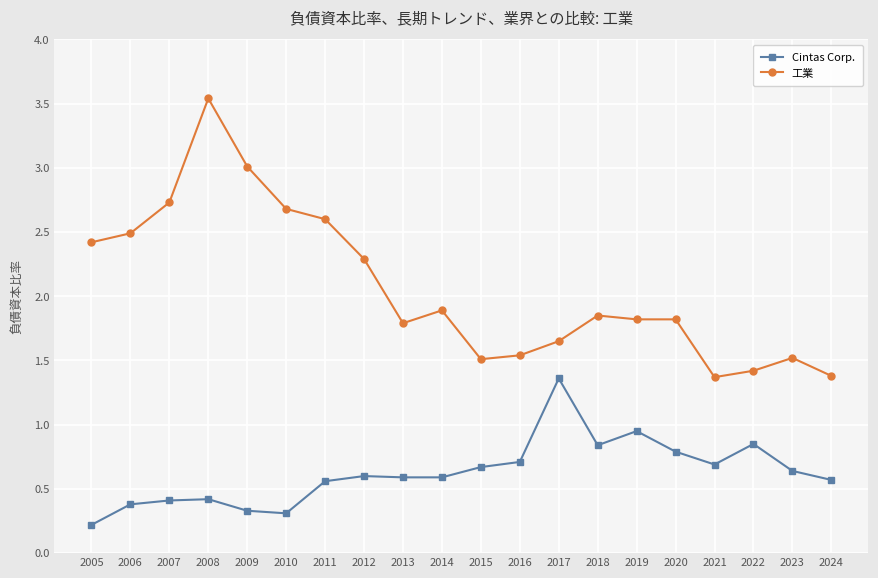

What is the difference between the maximum and minimum values in the Cintas Corp. series?

1.1